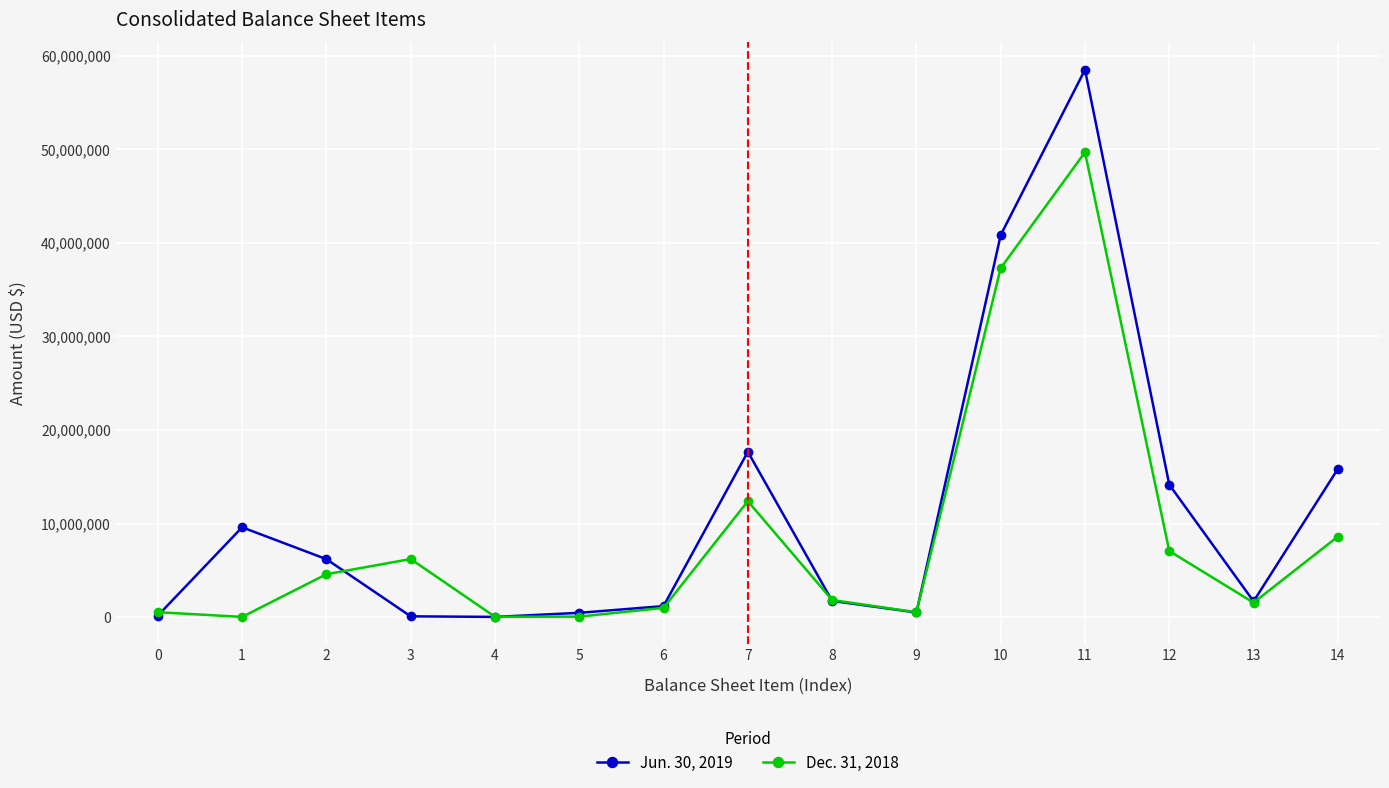

Which series has the largest total across all categories?

Jun. 30, 2019